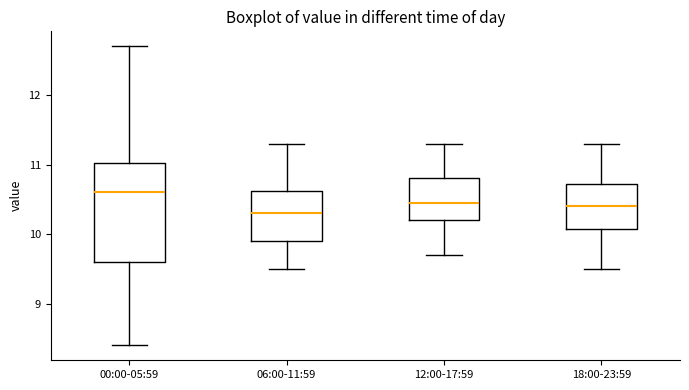

Reading left to right, read every box against the y-axis: the position of its median line, the range the box covers, and the ends of its whiskers. The values are not printed on the chart, so give them approximately, as read against the axis.

00:00-05:59: median 10.6, box 9.6 to 11.0, whiskers 8.4 to 12.7
06:00-11:59: median 10.3, box 9.9 to 10.6, whiskers 9.5 to 11.3
12:00-17:59: median 10.5, box 10.2 to 10.8, whiskers 9.7 to 11.3
18:00-23:59: median 10.4, box 10.1 to 10.7, whiskers 9.5 to 11.3